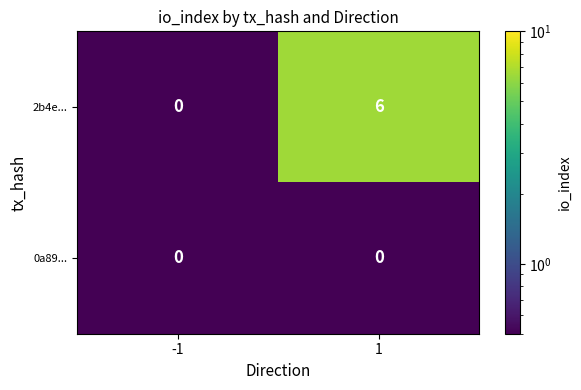

What is the highest value of the 2b4e... series?

6